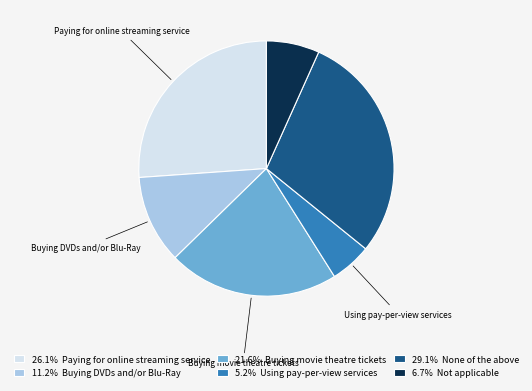

Do 29.1% None of the above and 21.6% Buying movie theatre tickets together represent more than half of the pie?

Yes